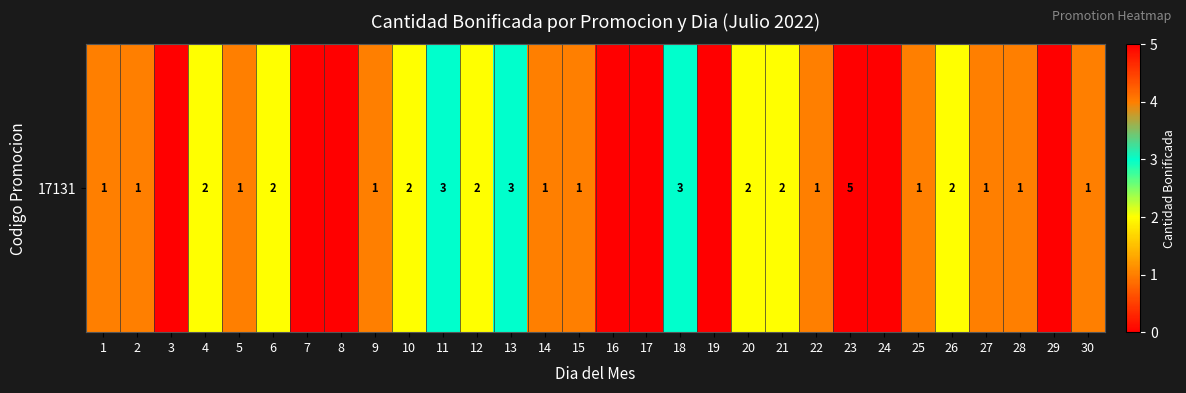

List the labels in order of value, largest first.

23, 11, 13, 18, 4, 6, 10, 12, 20, 21, 26, 1, 2, 5, 9, 14, 15, 22, 25, 27, 28, 30, 3, 7, 8, 16, 17, 19, 24, 29